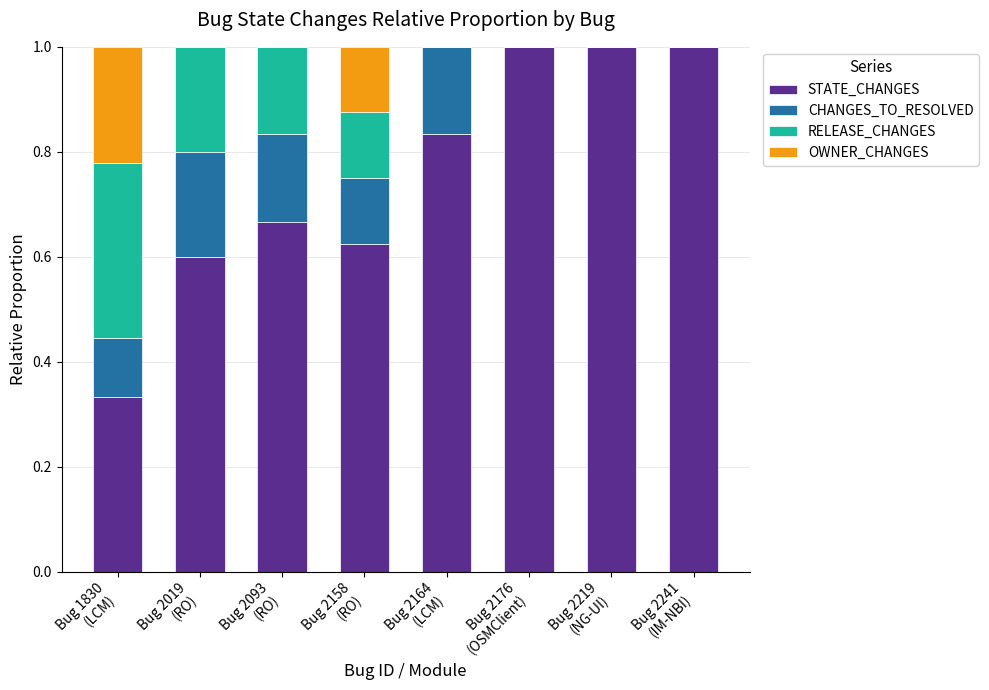

What is the highest value of the STATE_CHANGES series?

1.0